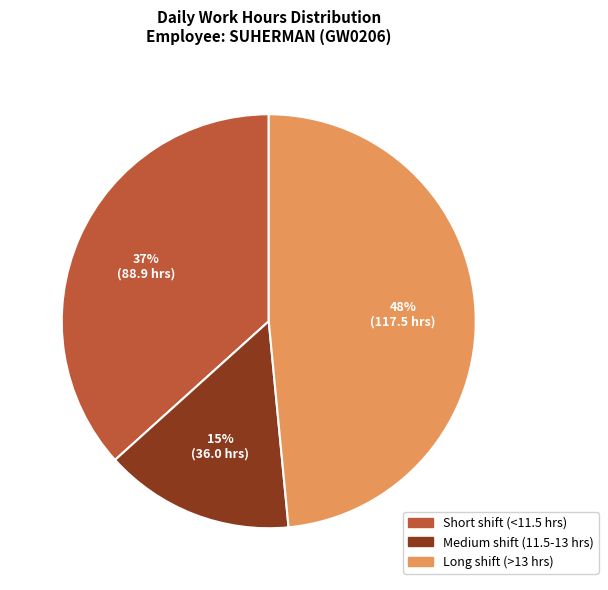

To the nearest percent, what percentage of the pie is Medium shift (11.5-13 hrs)?

15%